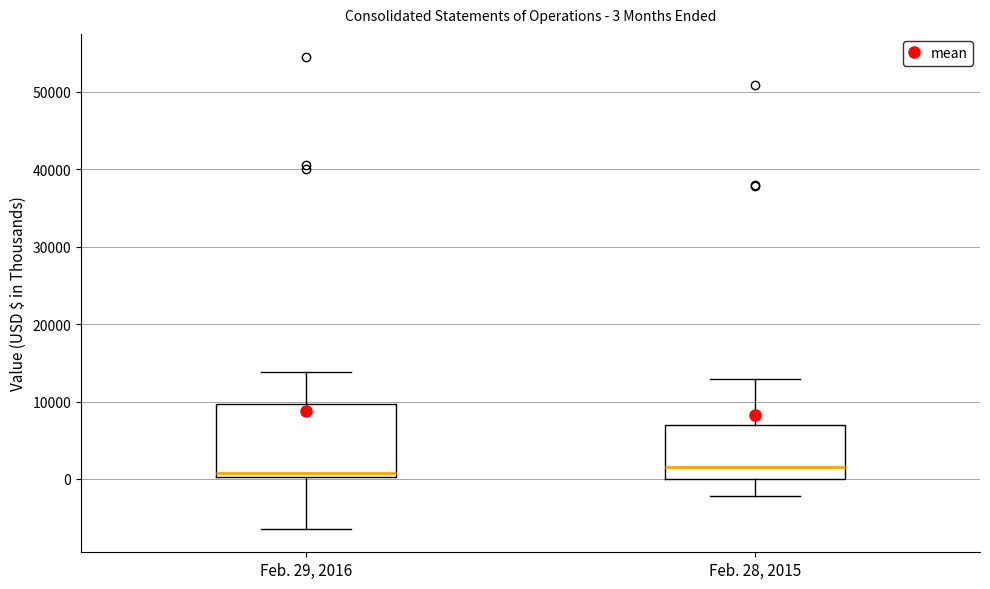

Comparing the boxes themselves (not the whiskers), which one is the tallest?

Feb. 29, 2016